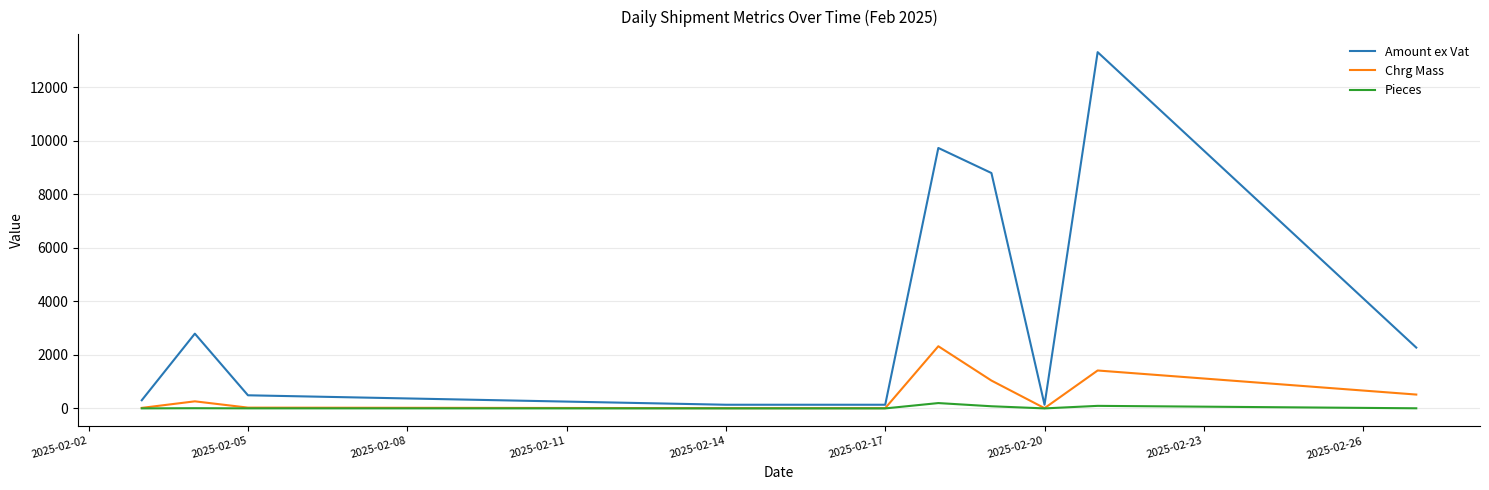

Which series has the largest total across all categories?

Amount ex Vat